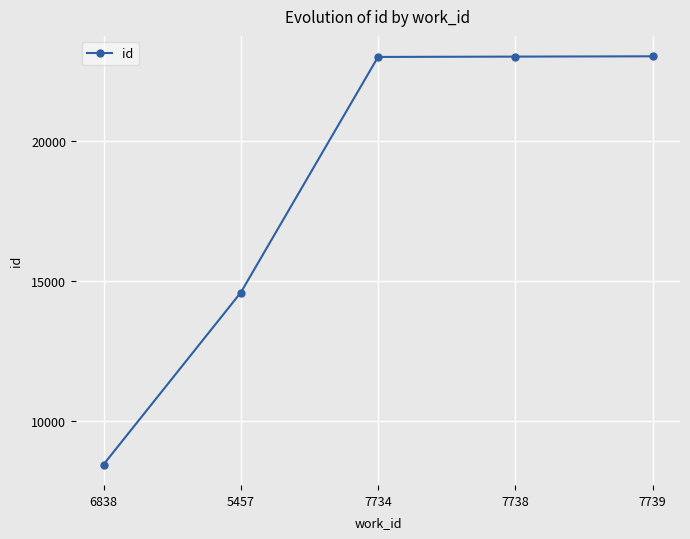

The chart shows a value of 23007 at 7734. True or false?

True